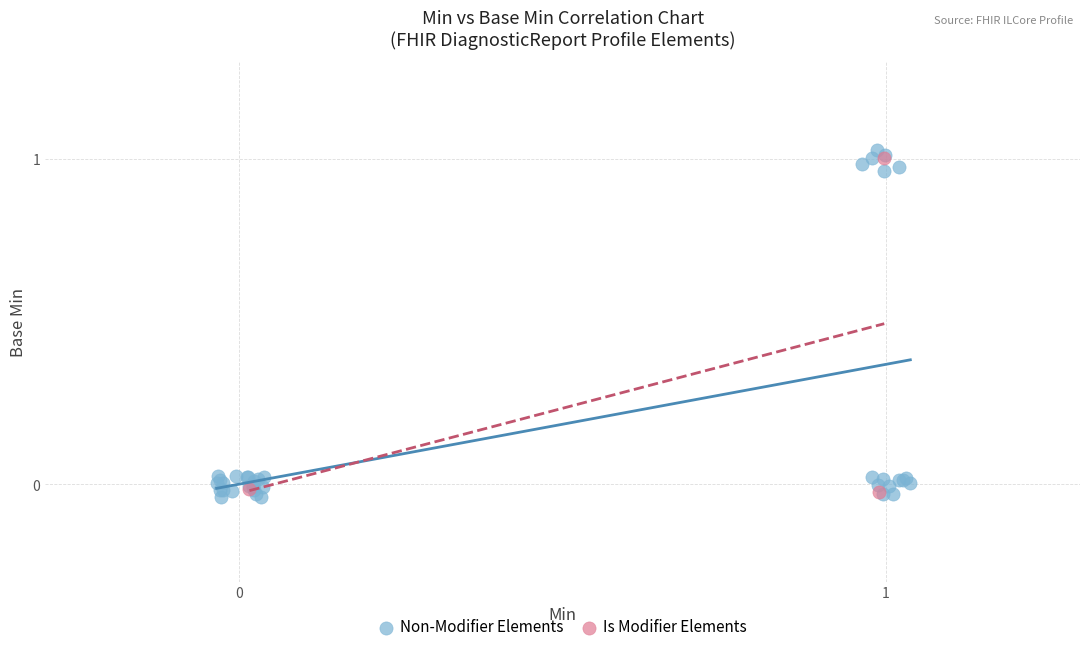

Which series has the widest spread of Y values?

Non-Modifier Elements